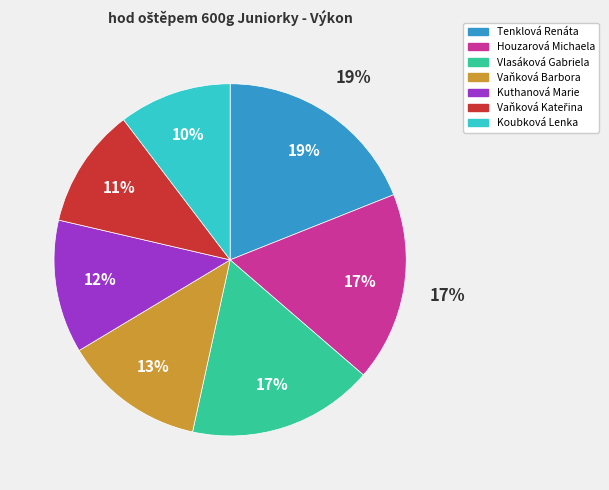

Which has a higher value, Tenklová Renáta or Koubková Lenka?

Tenklová Renáta